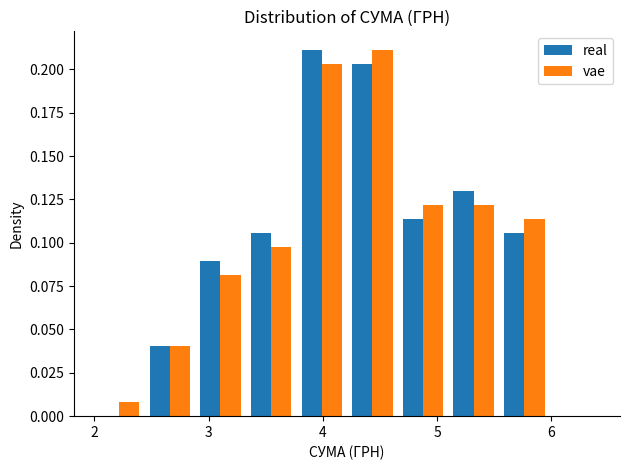

Reading left to right, list every range on the x-axis with the height of the bar of each series over it. Neither the bar edges nor the heights are printed on the chart, so give them approximately, as read against the axes.

2.0 to 2.4: real=0	vae=0.010
2.4 to 2.9: real=0.040	vae=0.040
2.9 to 3.3: real=0.090	vae=0.080
3.3 to 3.8: real=0.105	vae=0.100
3.8 to 4.2: real=0.210	vae=0.205
4.2 to 4.7: real=0.205	vae=0.210
4.7 to 5.1: real=0.115	vae=0.120
5.1 to 5.5: real=0.130	vae=0.120
5.5 to 6.0: real=0.105	vae=0.115
6.0 to 6.4: real=0	vae=0